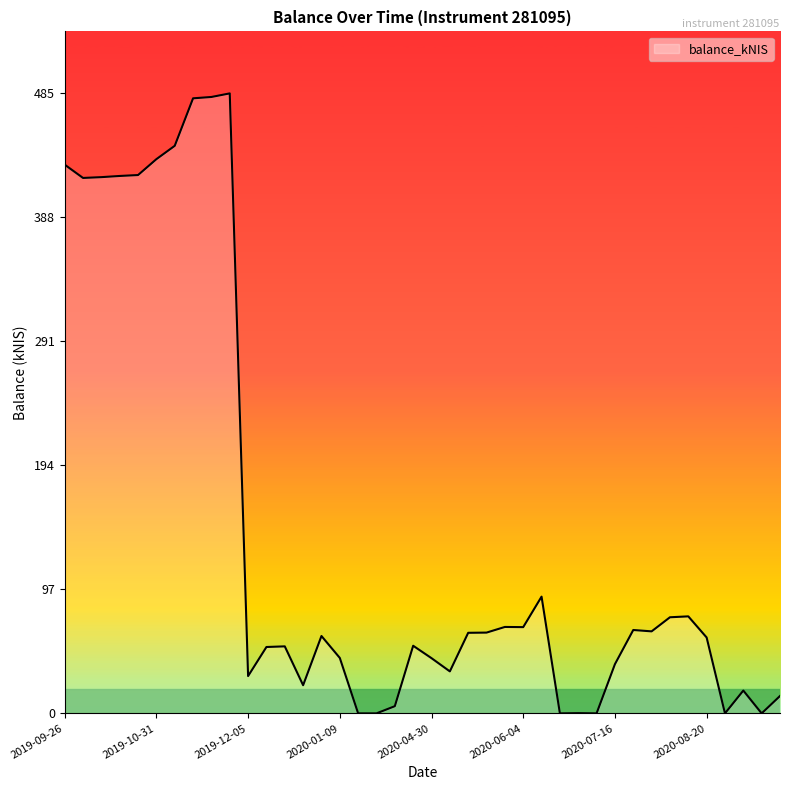

What is the difference between the maximum and minimum values?

484.9